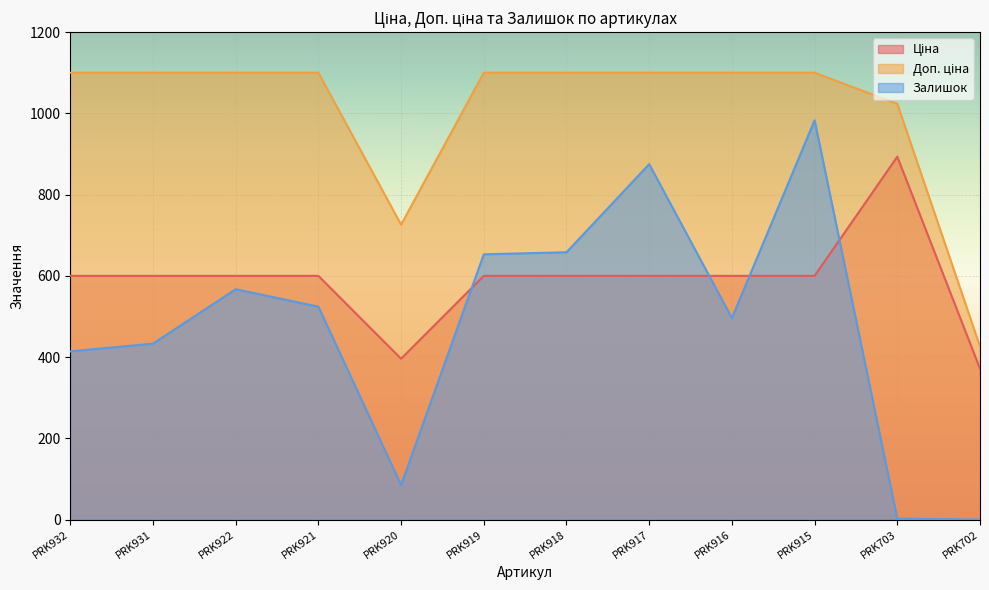

How many lines are shown in the chart?

3